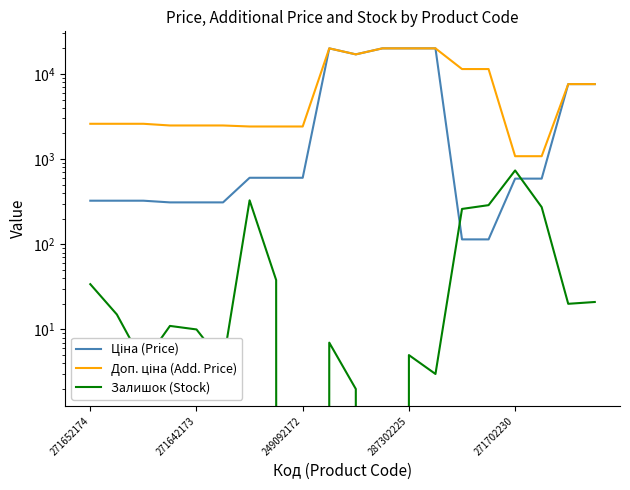

In Доп. ціна (Add. Price), how many points are lower than both neighbors (excluding endpoints)?

1